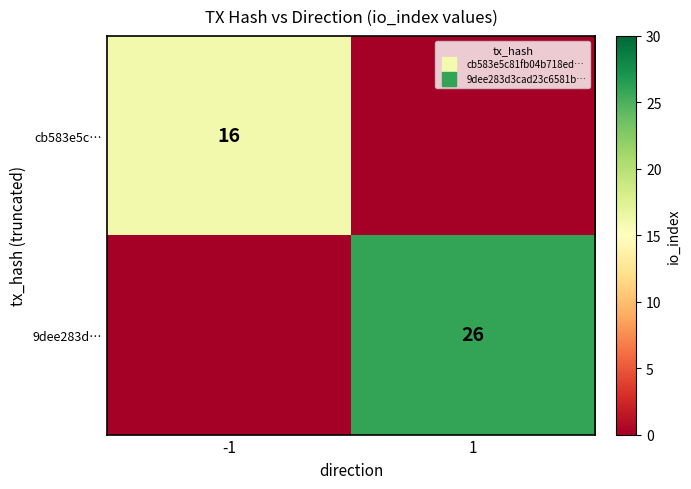

Rank the series by their average value, from highest to lowest.

9dee283d…, cb583e5c…